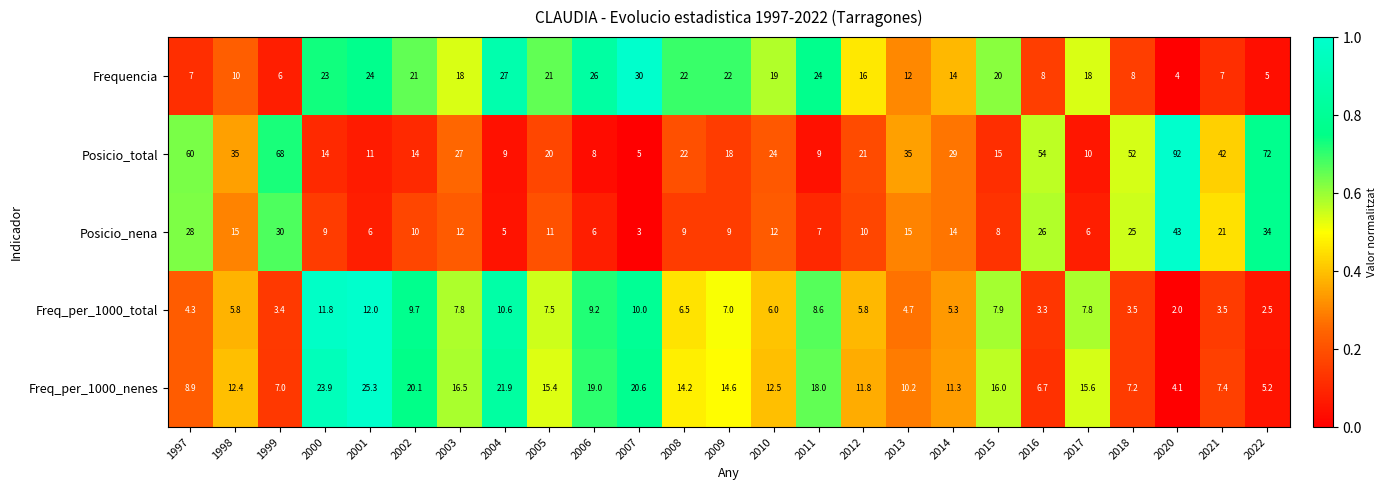

What is the maximum value shown in the chart?

92.0